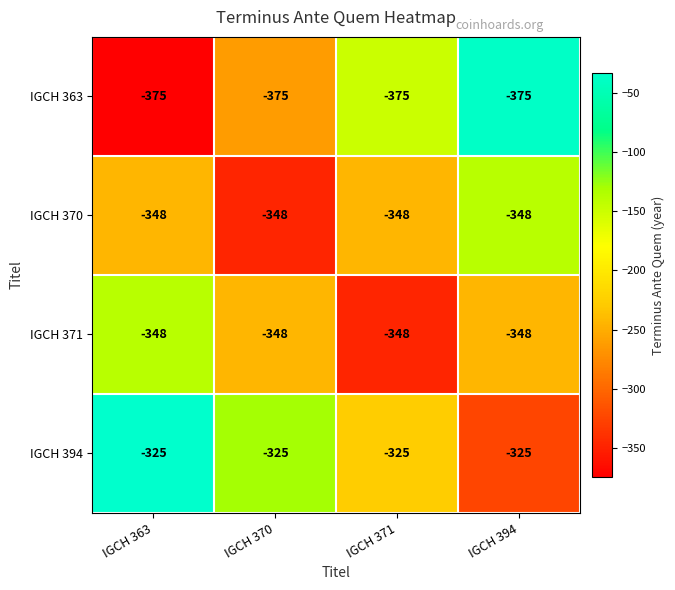

What is the spread (max minus min) of values at IGCH 394?

50